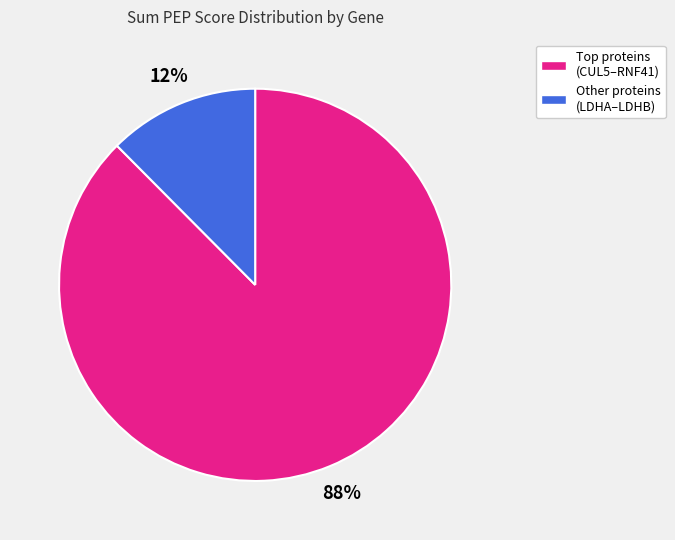

Is there any slice that represents more than half of the pie?

Yes